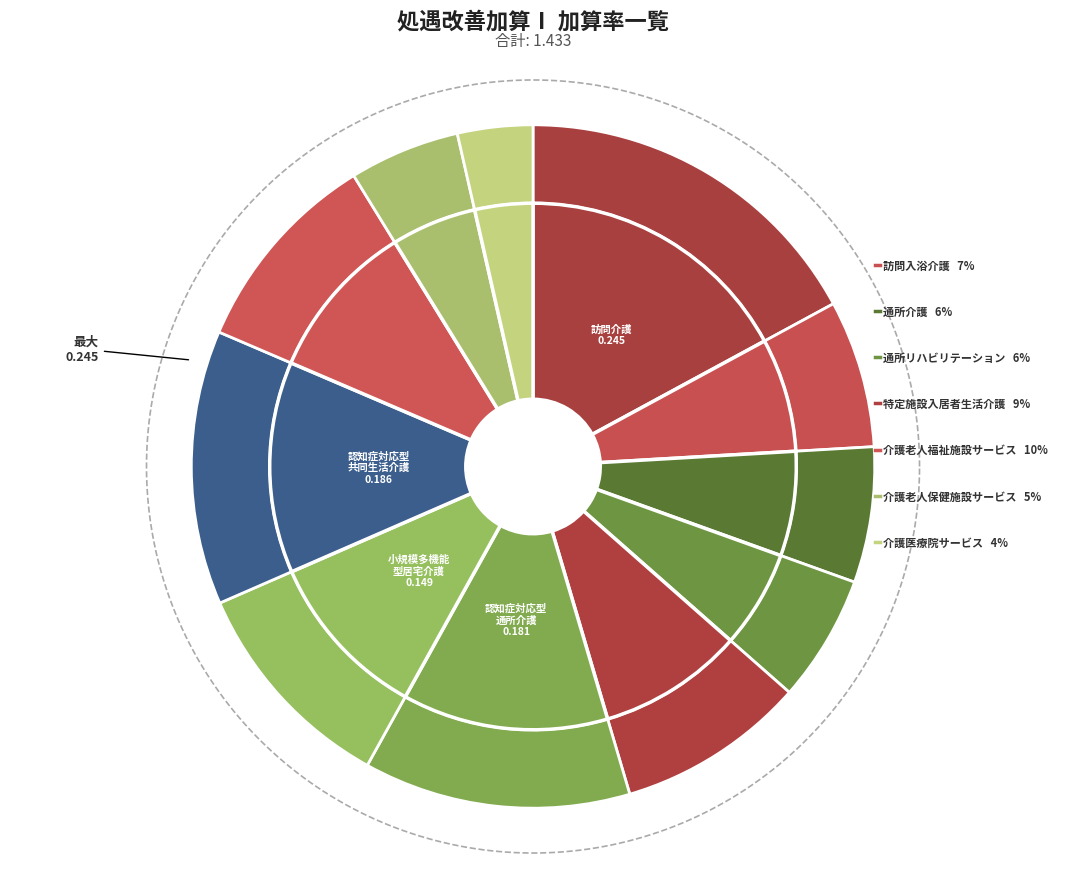

Do 訪問介護 and 介護医療院サービス together represent more than half of the pie?

No